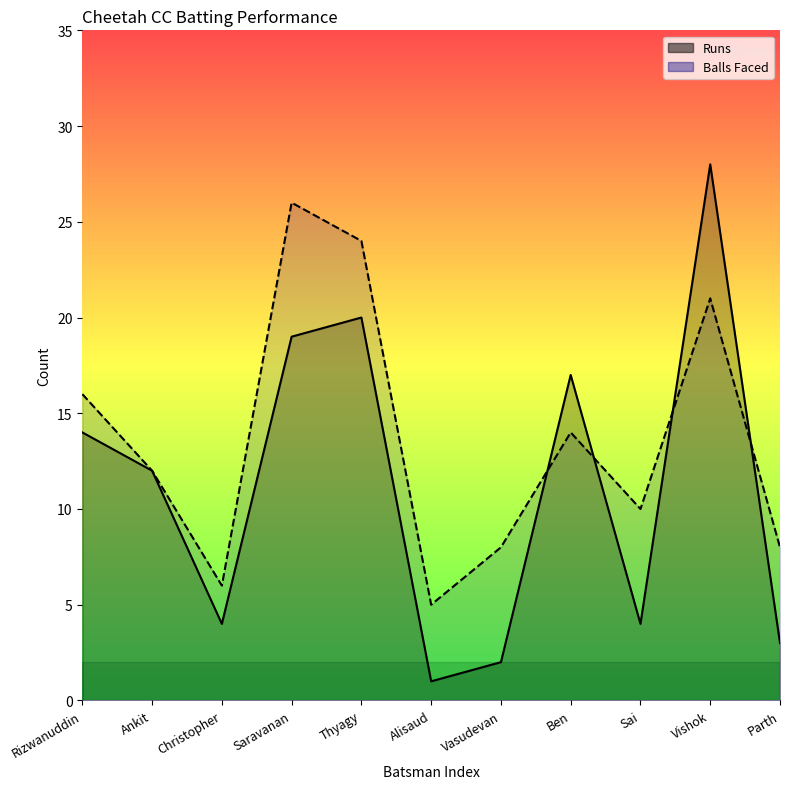

True or false: Balls Faced has more than 0 points higher than both neighbors.

True